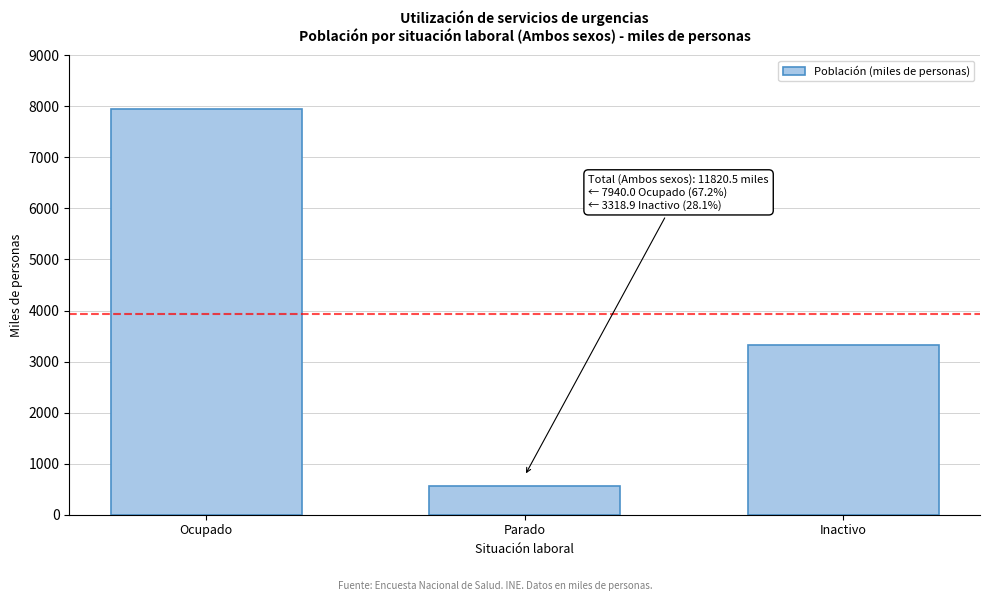

Reading right to left, list all the values displayed in this chart.

Inactivo=3318.9	Parado=561.6	Ocupado=7940.0